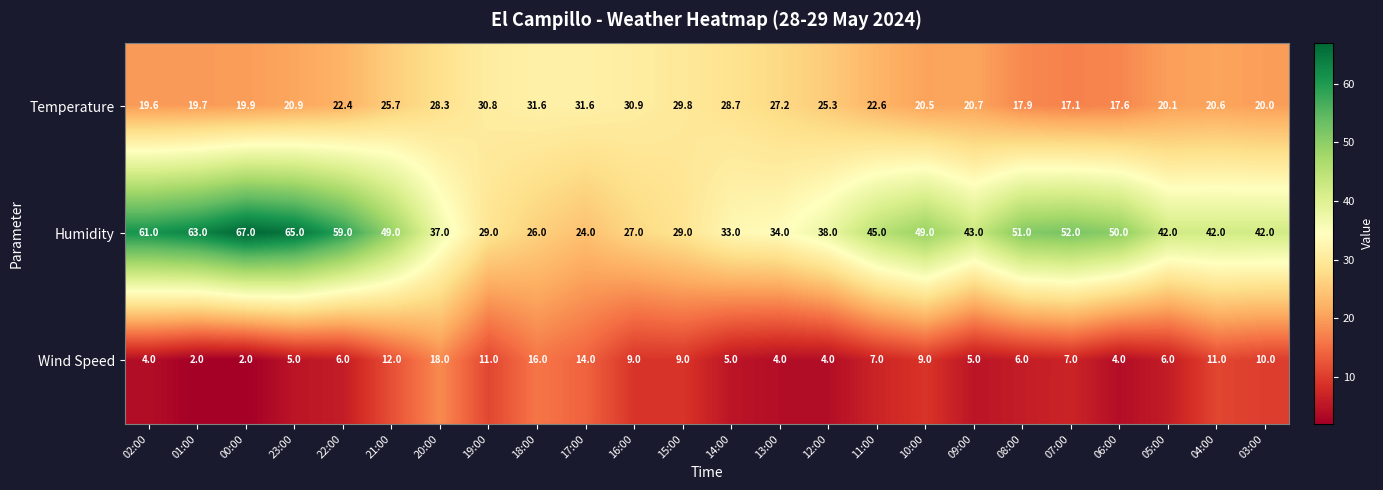

Which series changed the most between 13:00 and 12:00?

Humidity